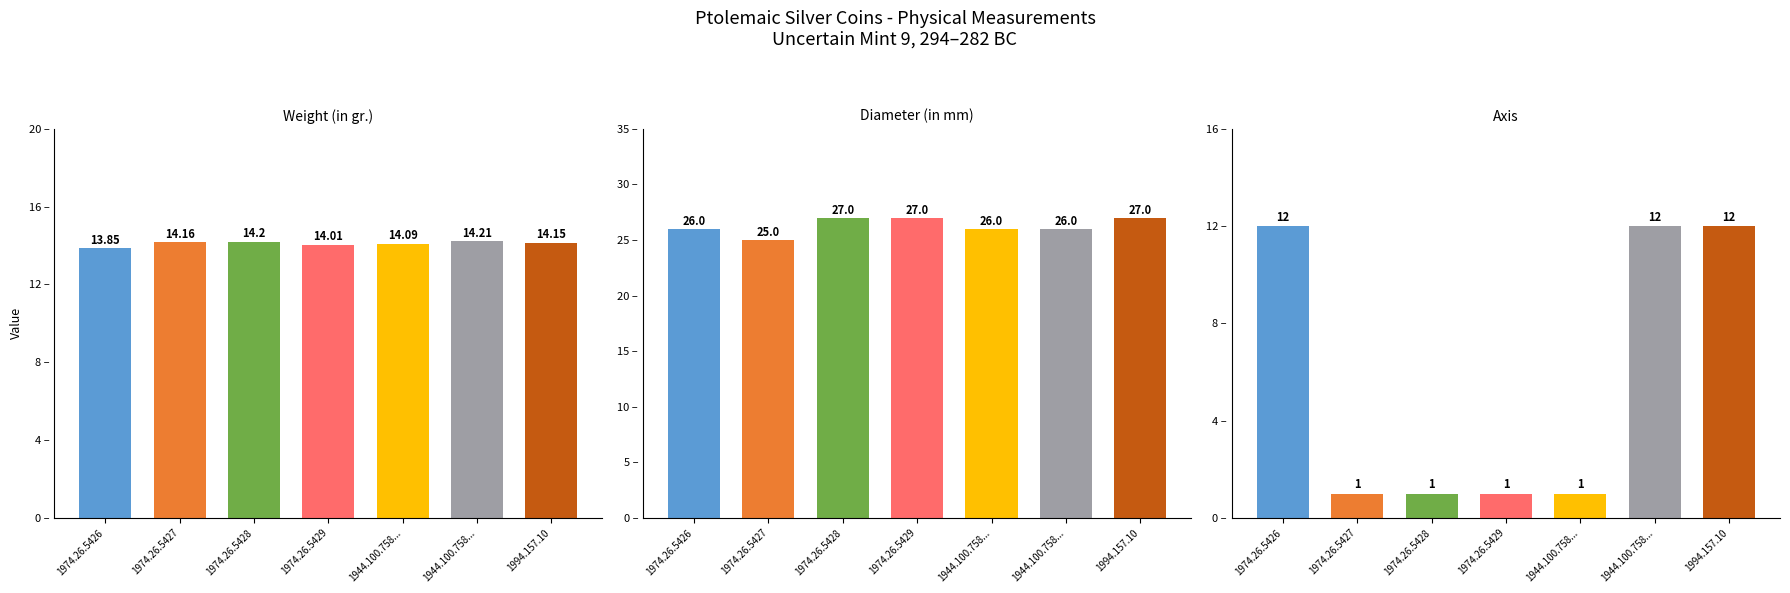

At which label does Weight (in gr.) reach its minimum?

1974.26.5426